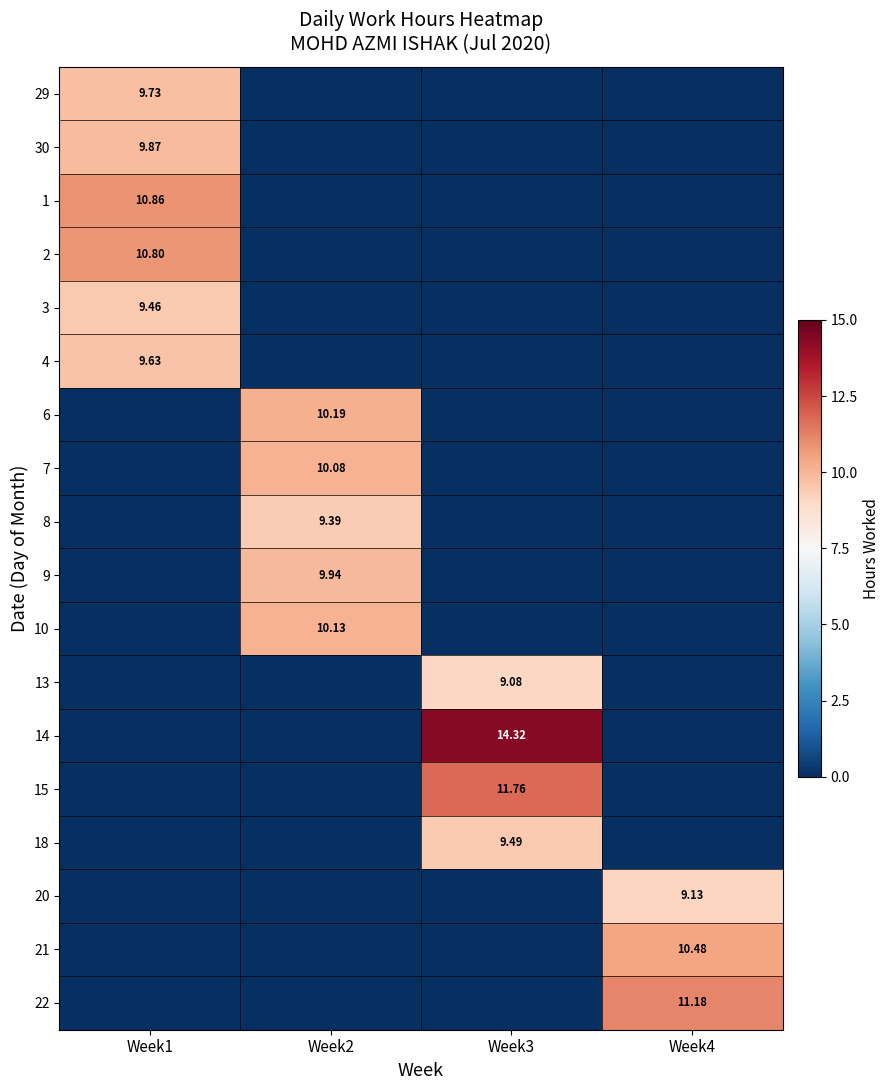

What is the difference between the highest and lowest values at Week1?

10.9